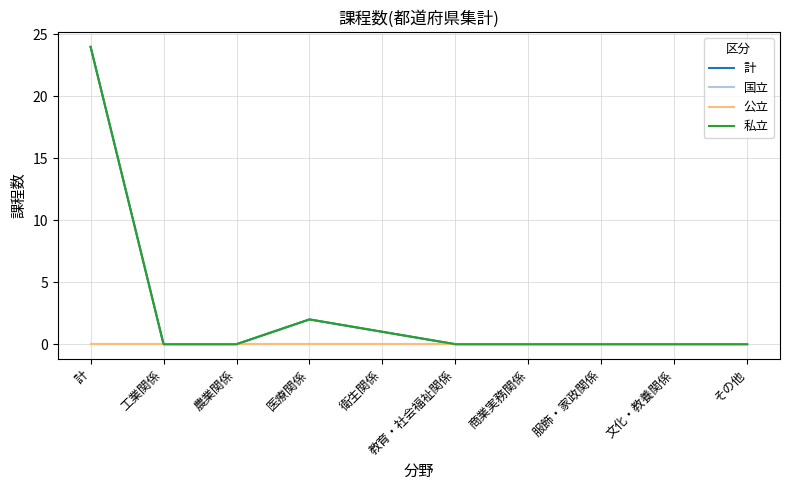

At which label does 国立 reach its minimum?

計